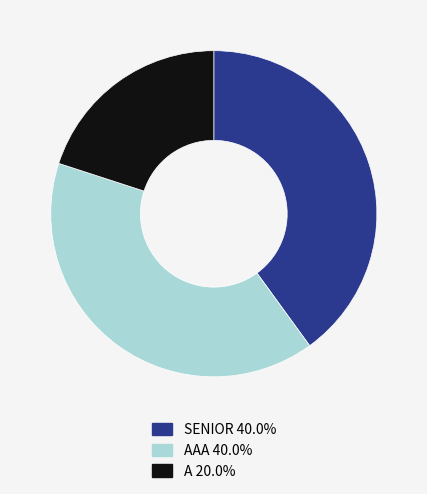

Does A 20.0% represent more than half of the total?

No